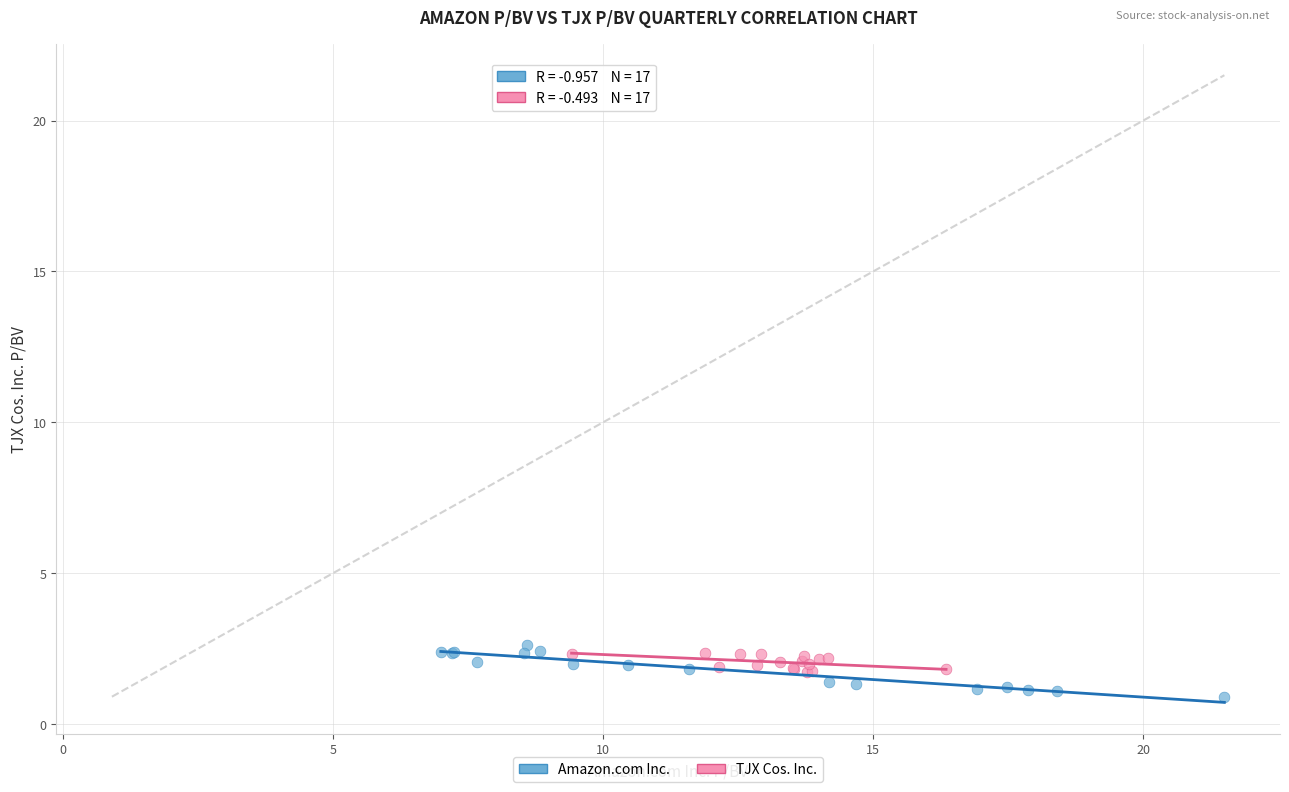

Which series has the widest spread of Y values?

Amazon.com Inc.